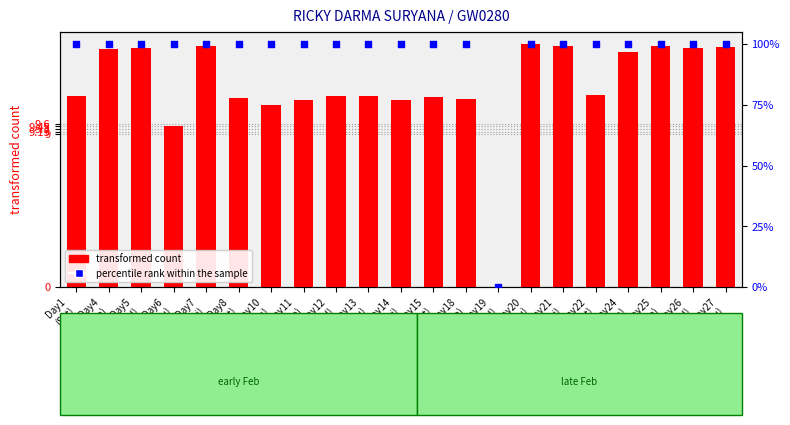

Is the value of percentile rank within the sample at Day19
(Wed) greater than the value of transformed count at Day15
(Sat)?

No